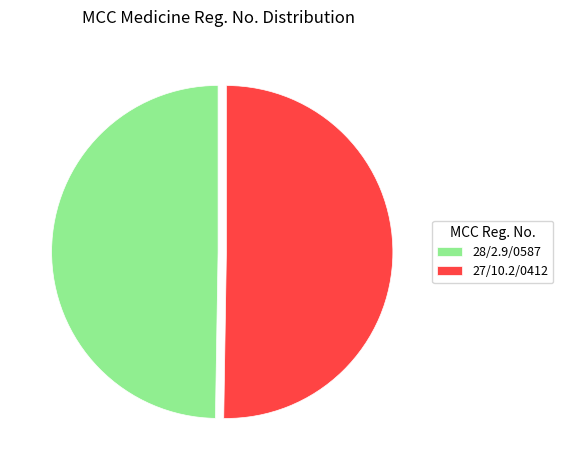

Rank the categories by value from highest to lowest.

27/10.2/0412, 28/2.9/0587